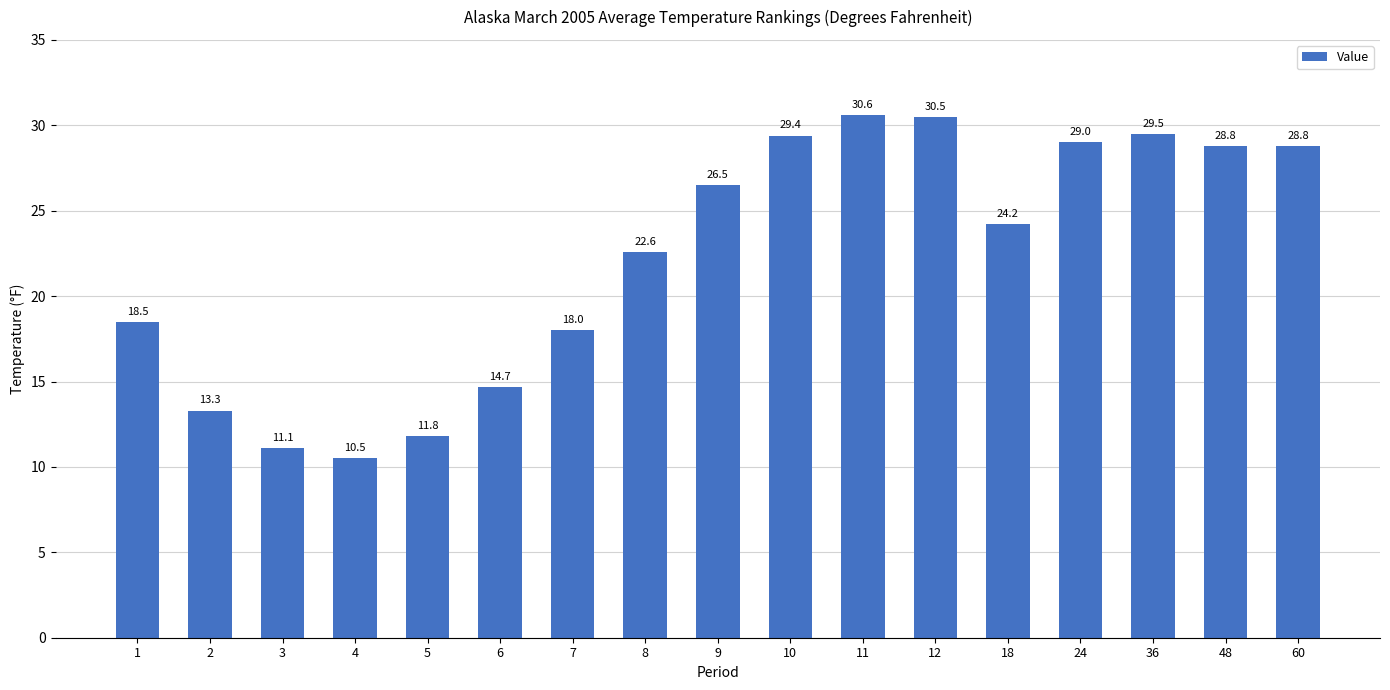

Which label corresponds to the largest value in the chart?

11